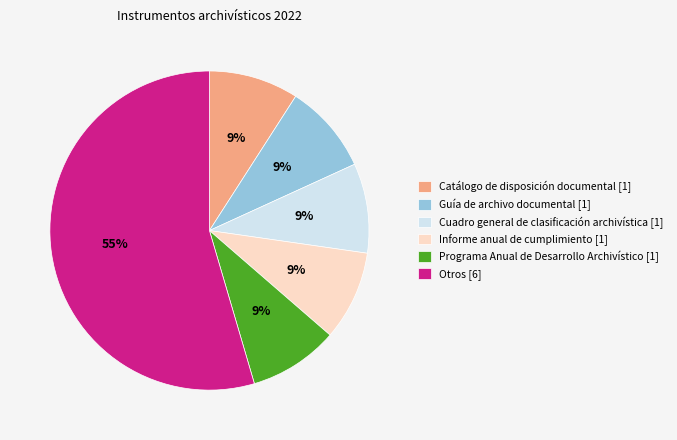

To the nearest percent, what is the average slice percentage?

17%